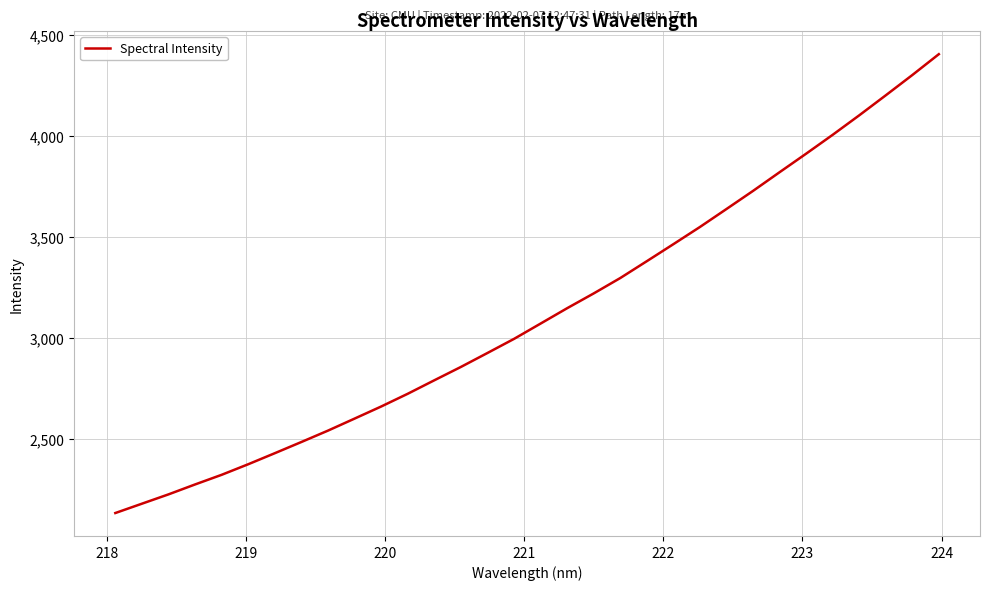

What is the difference between the maximum and minimum values?

2271.4